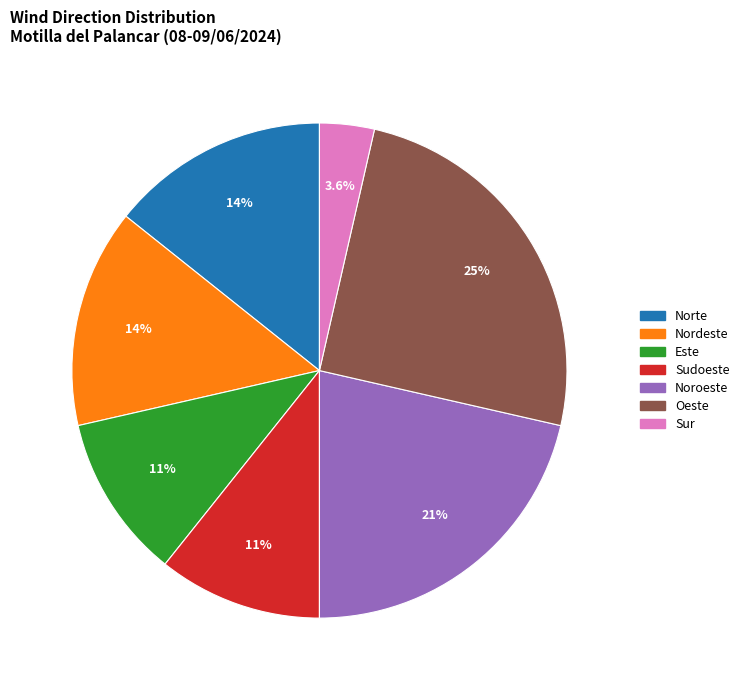

Is there any slice that represents more than half of the pie?

No